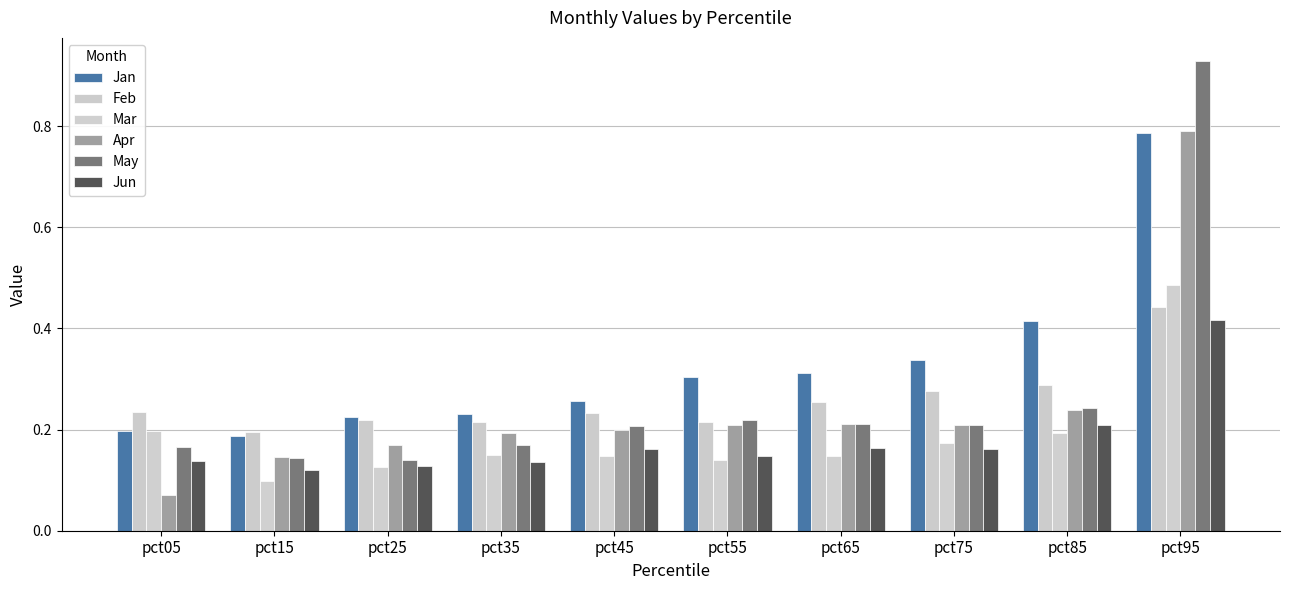

Are the bars grouped side by side (vs. stacked)?

Yes